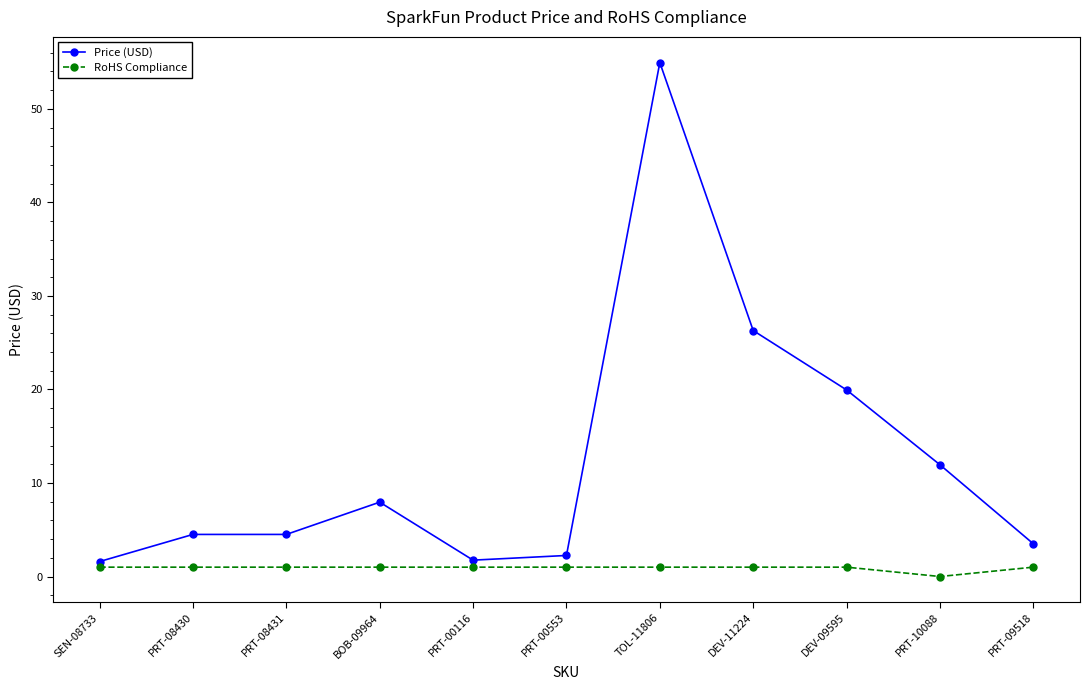

True or false: Price (USD) has more than 0 points higher than both neighbors.

True